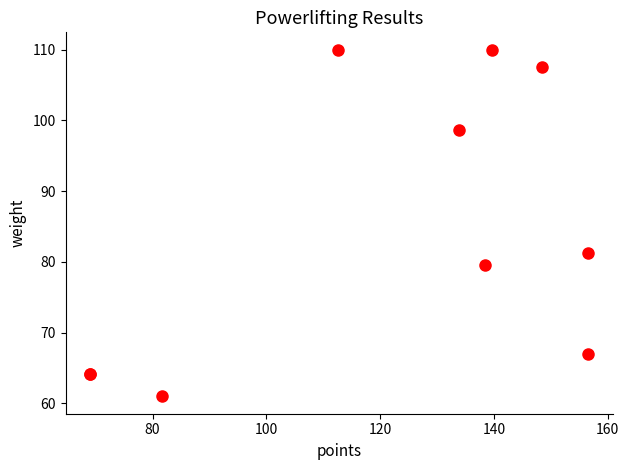

What Y value in the scatter plot is closest to 85?

81.2